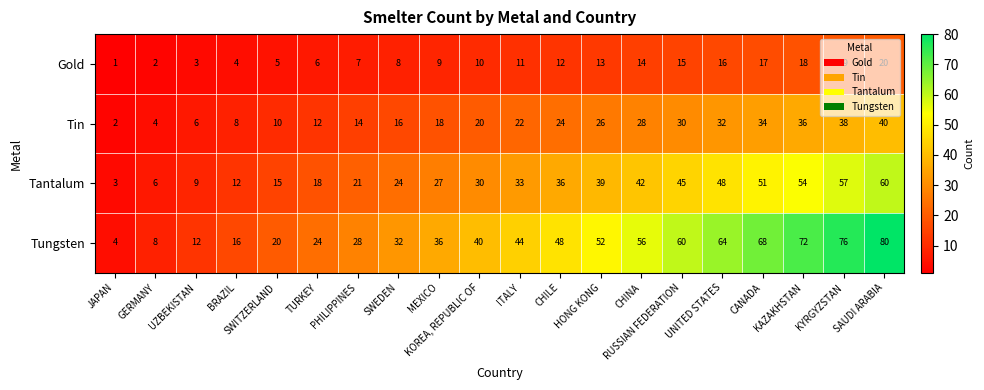

What is the difference between the maximum and minimum values in the Tin series?

38